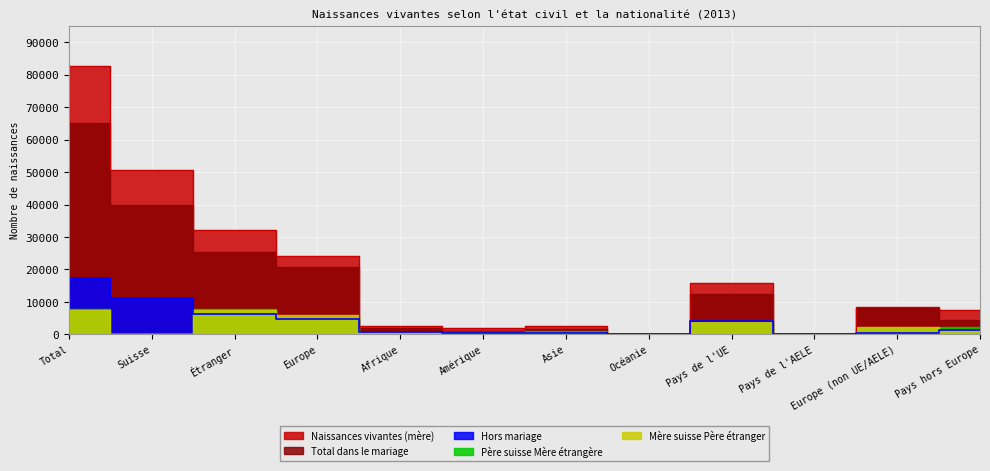

List the labels in order of Père suisse Mère étrangère value, largest first.

Total, Étranger, Europe, Pays de l'UE, Pays hors Europe, Europe (non UE/AELE), Asie, Amérique, Afrique, Océanie, Pays de l'AELE, Suisse